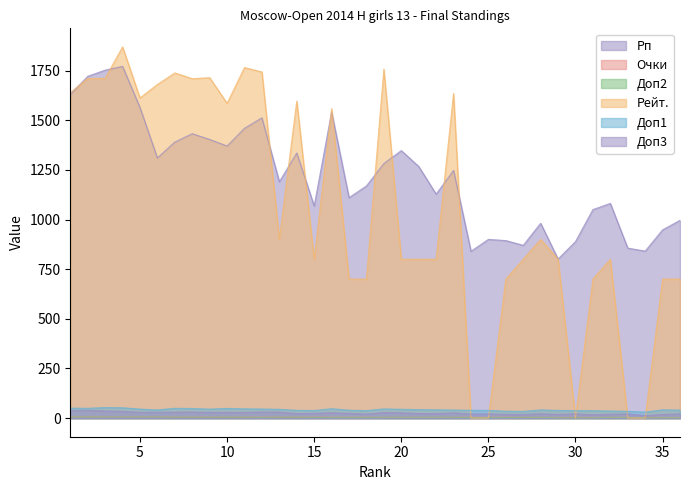

How many categories are shown in the chart?

36